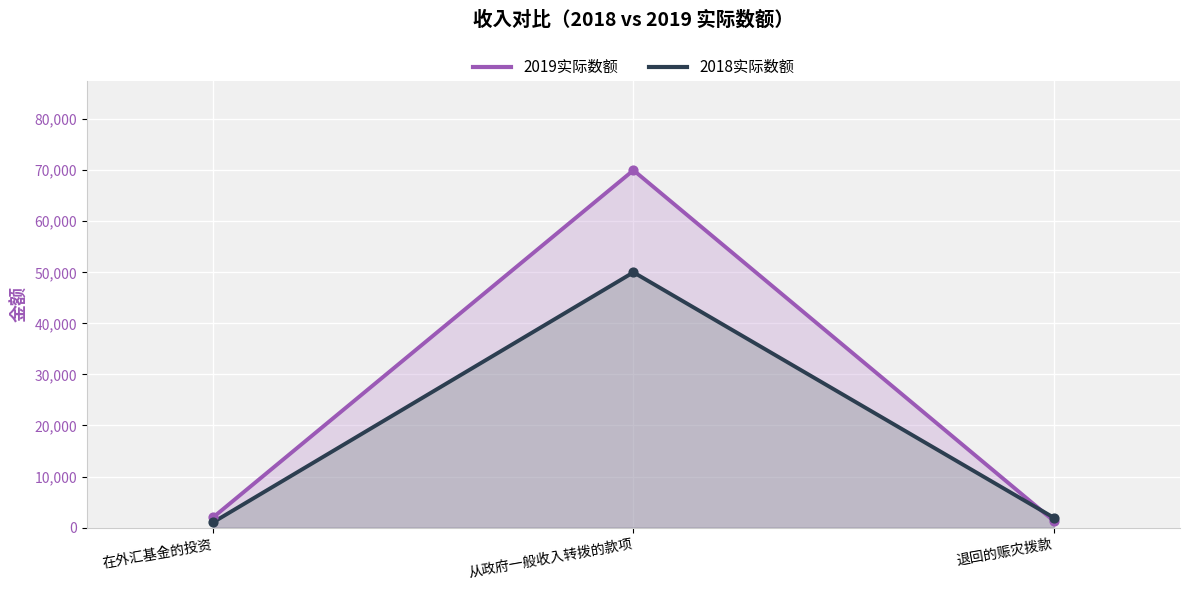

Which series has the largest total across all categories?

2019实际数额